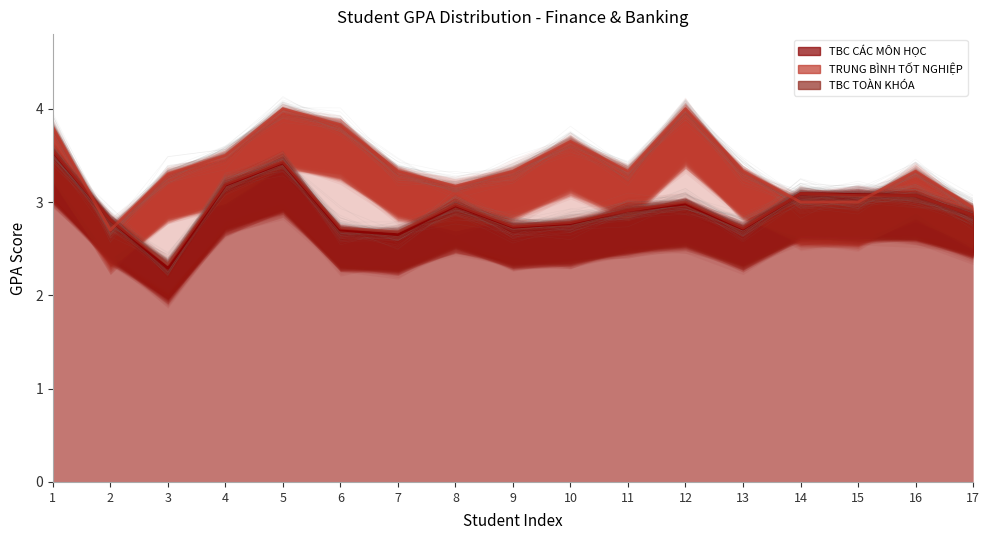

Between 1 and 14, which series saw the biggest shift?

TRUNG BÌNH TỐT NGHIỆP